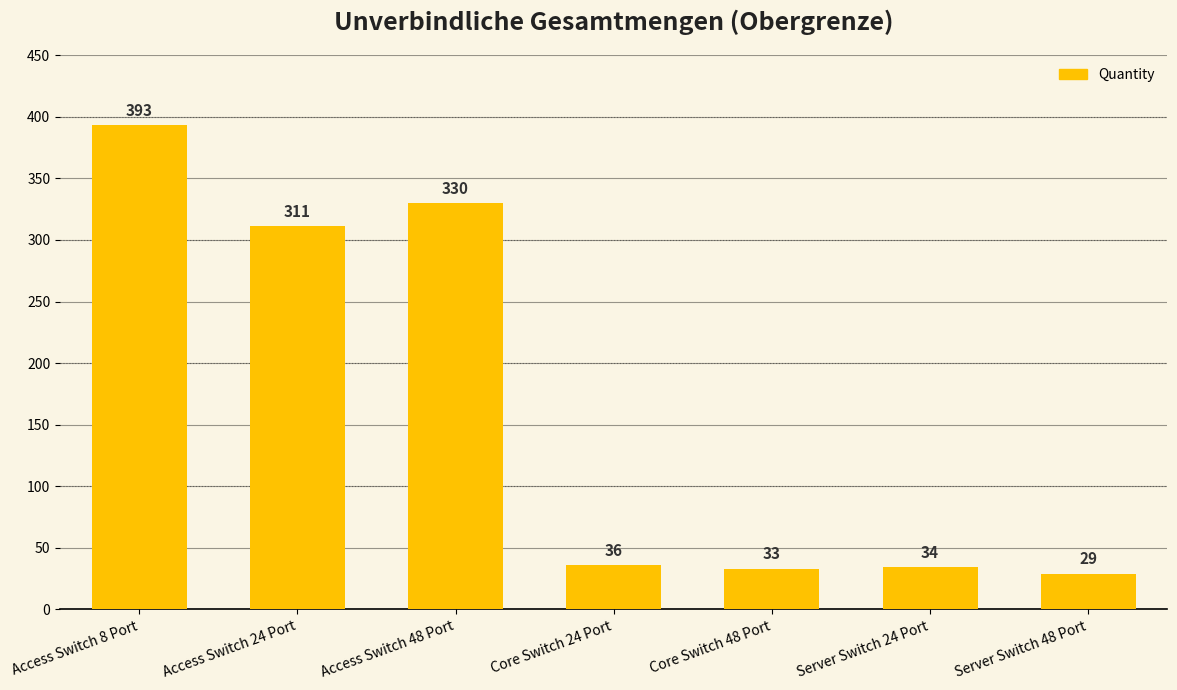

Between Access Switch 24 Port and Server Switch 24 Port, which is larger?

Access Switch 24 Port